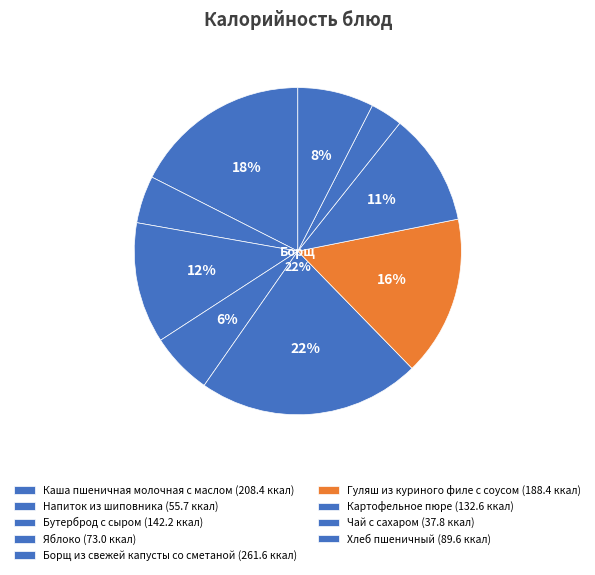

To the nearest percent, what is the average slice percentage?

11%